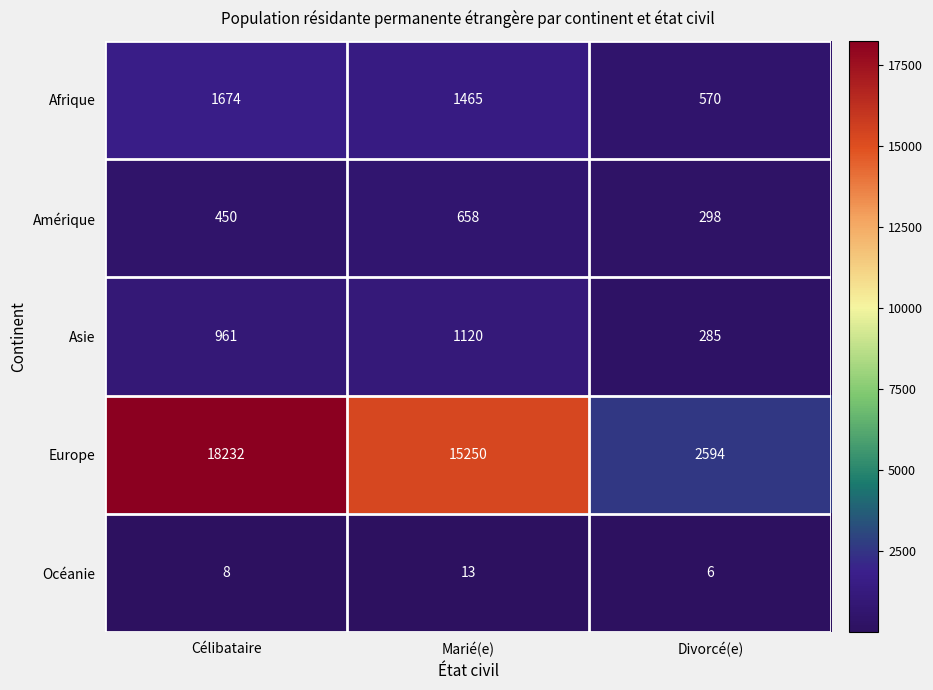

Is it true that Amérique equals 492 at Divorcé(e)?

False